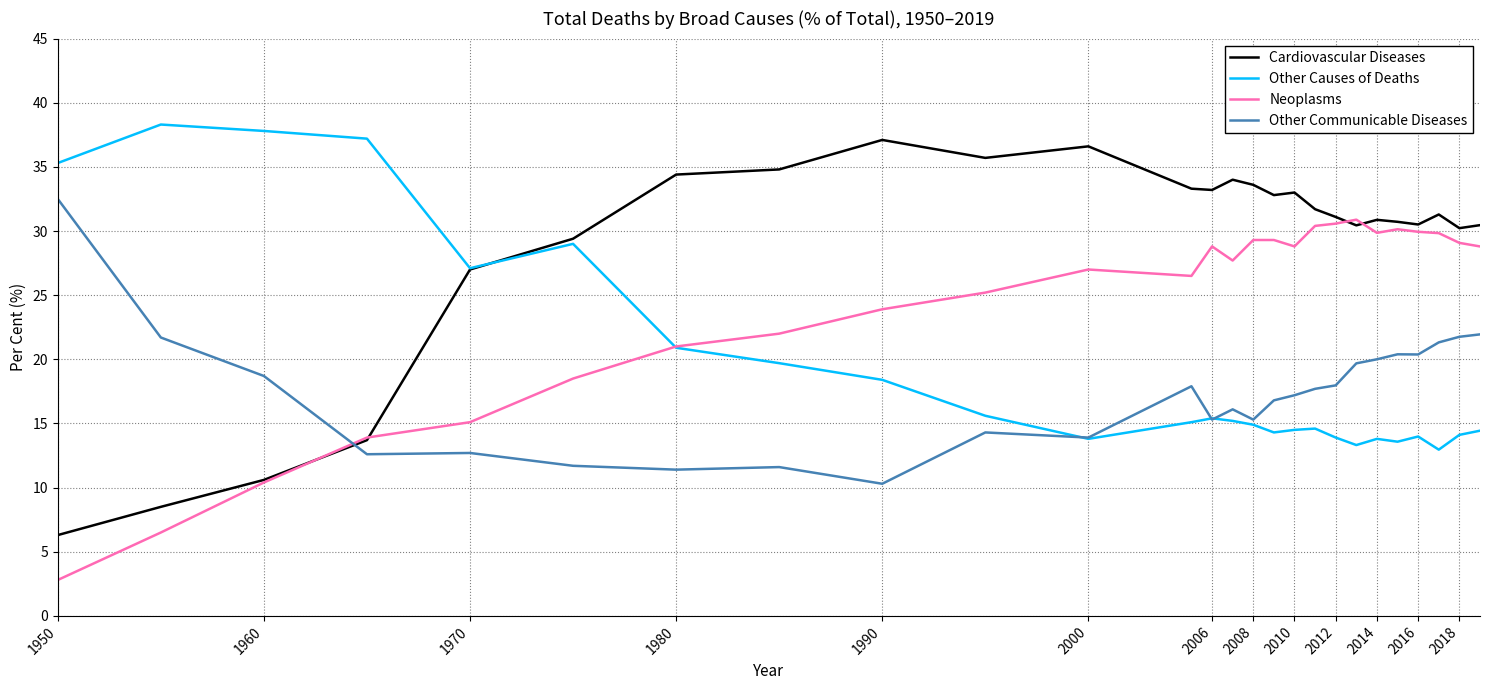

True or false: Other Causes of Deaths has more than 2 interior local peaks.

True